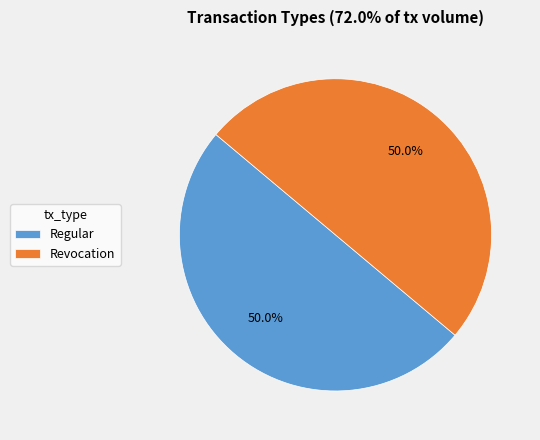

Count the number of slices in the pie.

2